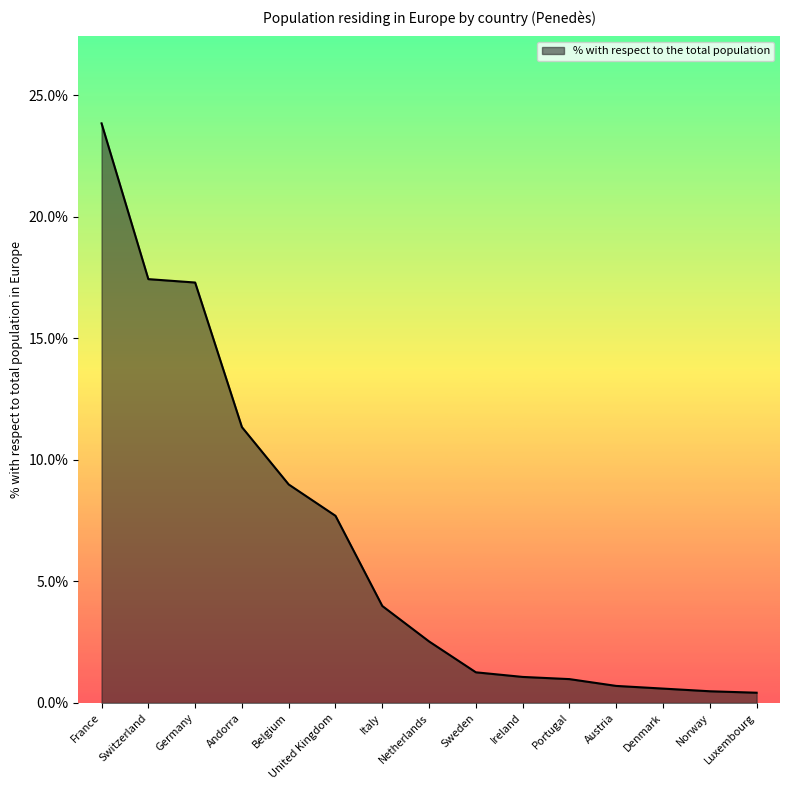

Is it true that the value at Italy is 5.6?

False